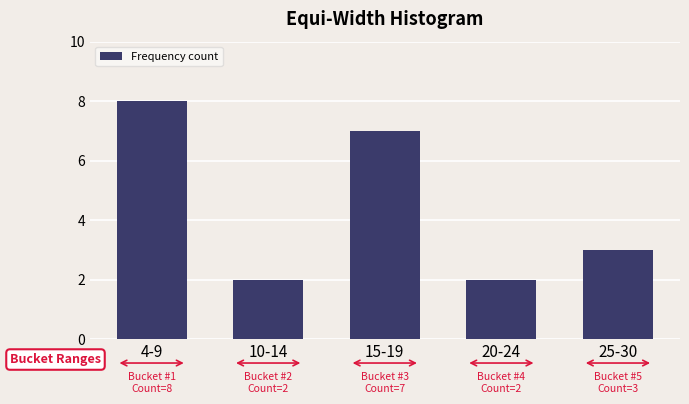

Reading left to right, transcribe all the data shown in this chart.

4-9=8	10-14=2	15-19=7	20-24=2	25-30=3